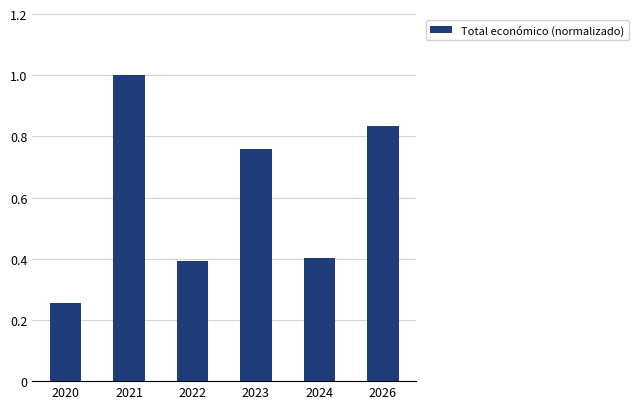

What is the difference between the maximum and minimum values?

0.7